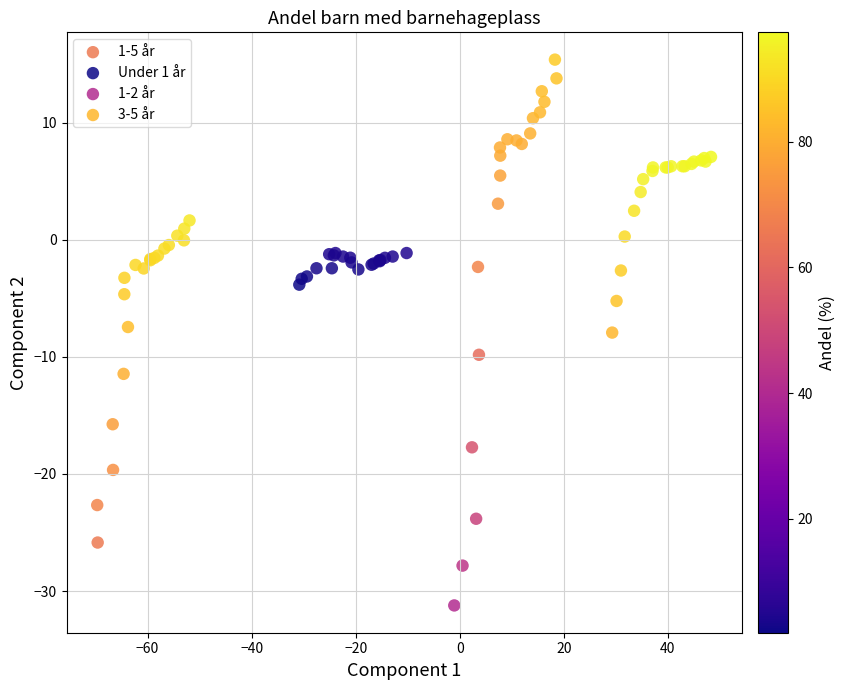

Which series has the widest spread of Y values?

1-2 år